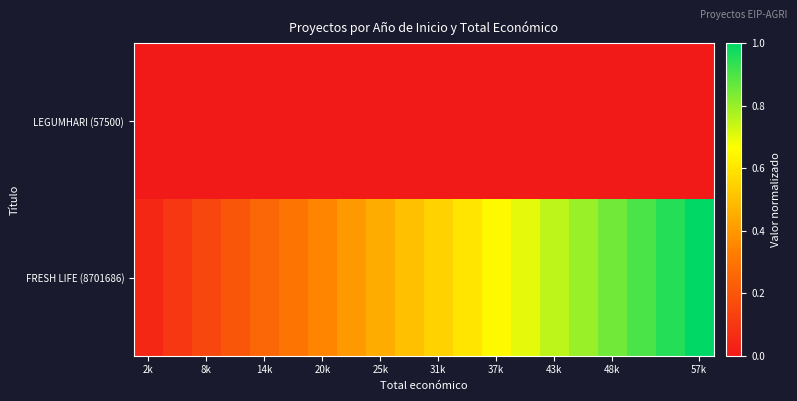

Which series has the largest range (max minus min)?

FRESH LIFE (8701686)